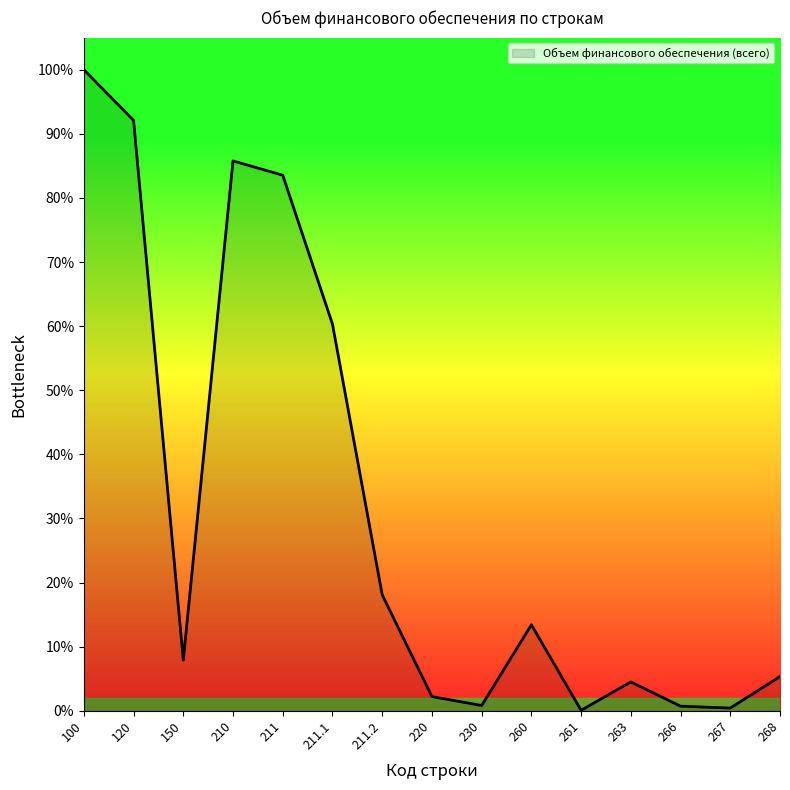

Is this an area chart (filled region under the line)?

Yes